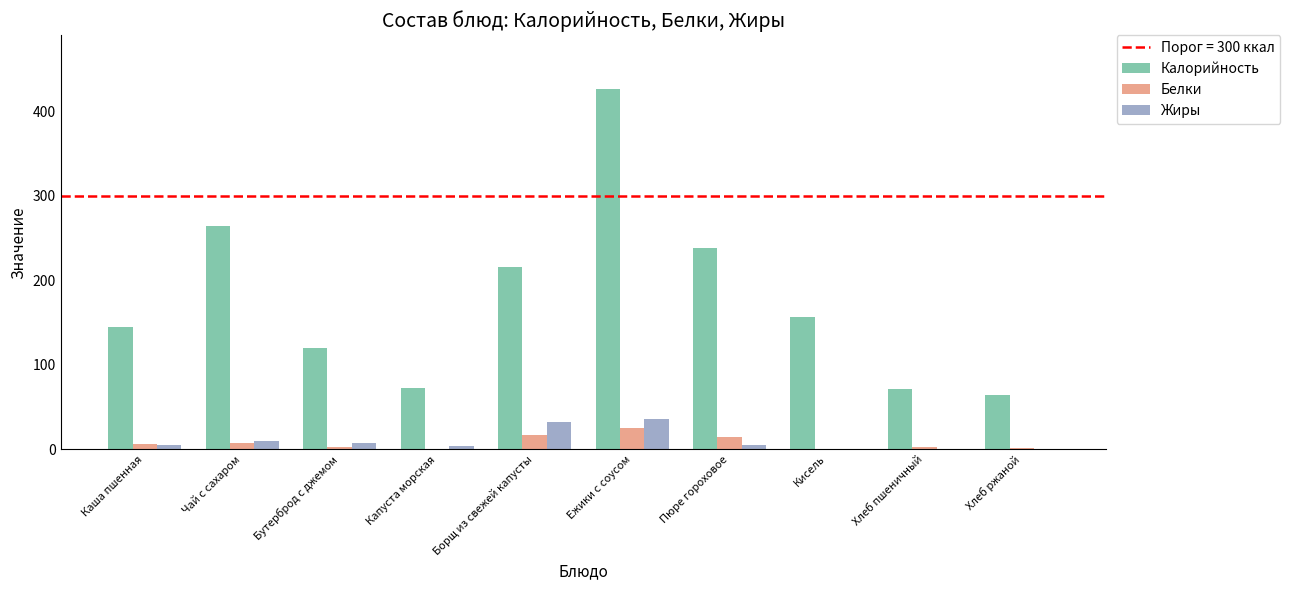

The value of Белки at Каша пшенная is 6.5. True or false?

True